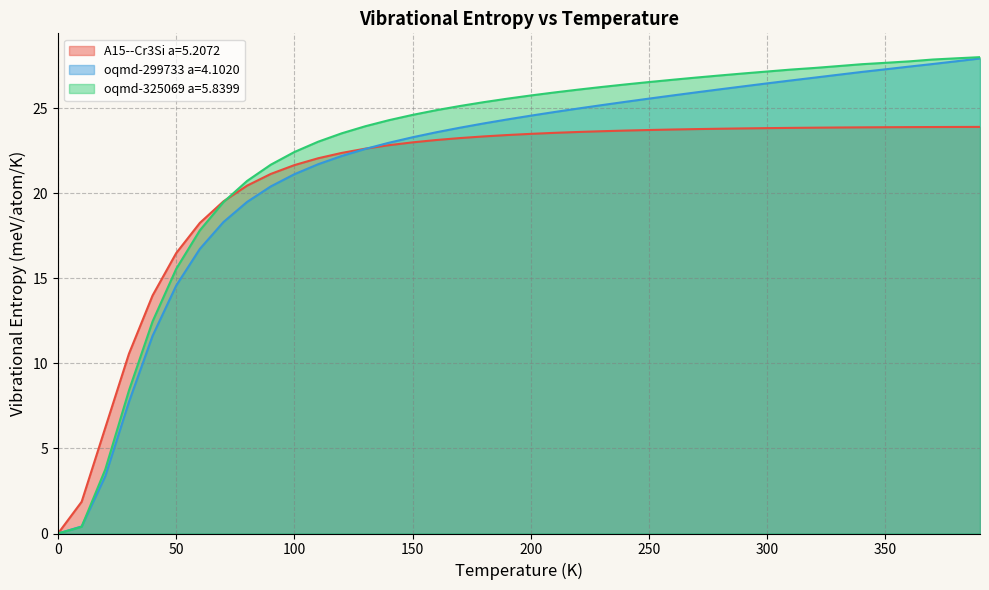

What position from the left is 30.0?

4